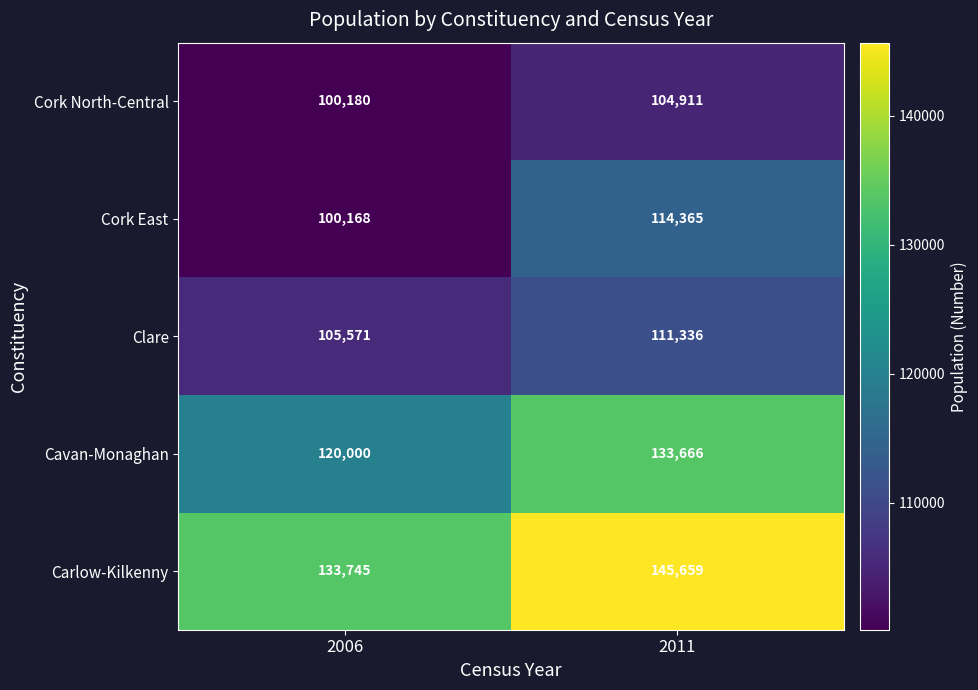

Reading right to left, list all the values displayed in this chart.

Cork North-Central: 2011=104911	2006=100180
Cork East: 2011=114365	2006=100168
Clare: 2011=111336	2006=105571
Cavan-Monaghan: 2011=133666	2006=120000
Carlow-Kilkenny: 2011=145659	2006=133745